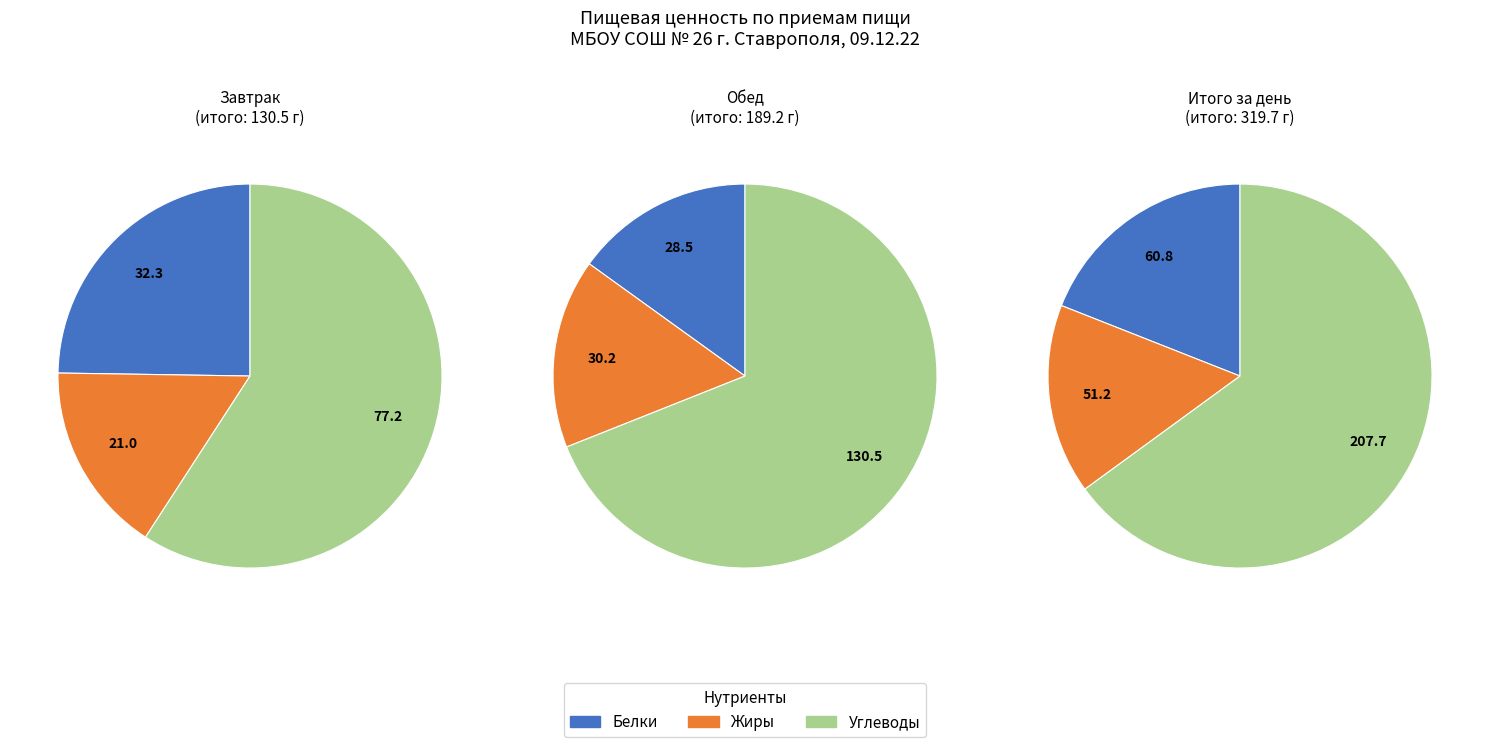

Which series has the largest range (max minus min)?

Углеводы